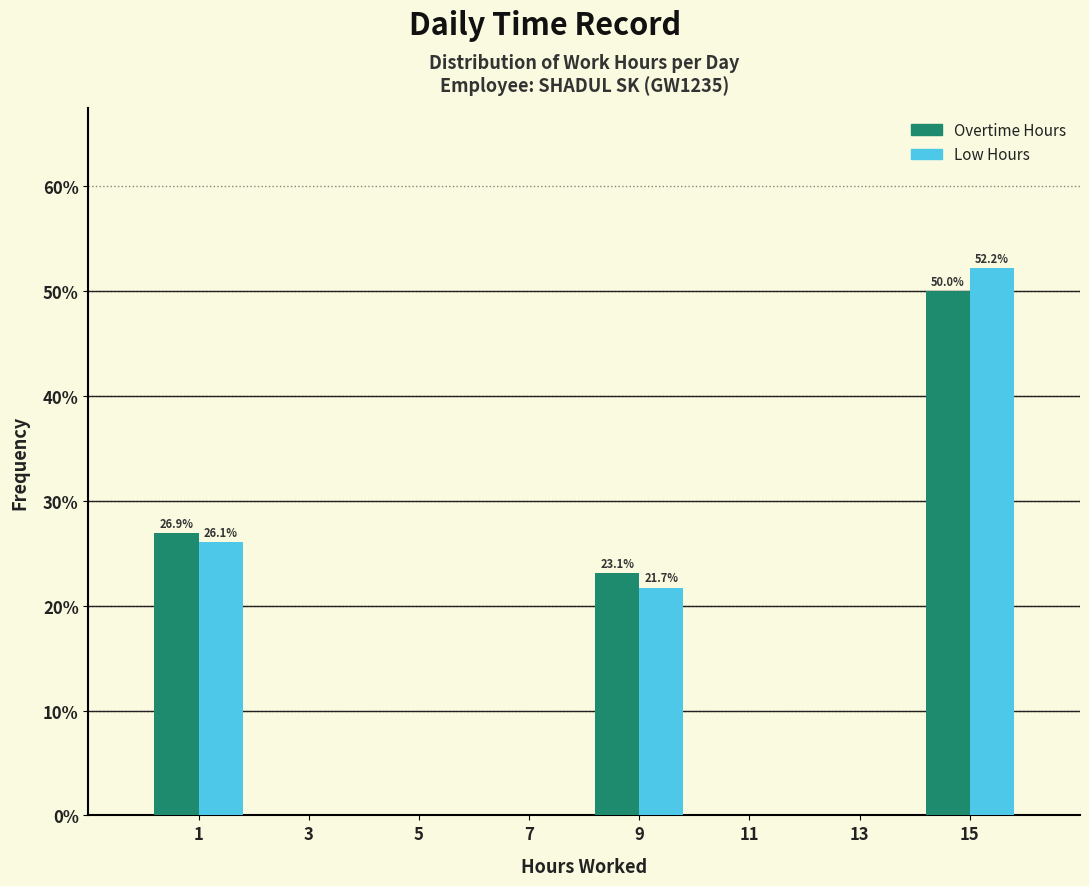

In the Low Hours series, which range on the x-axis has the tallest bar?

14 to 16